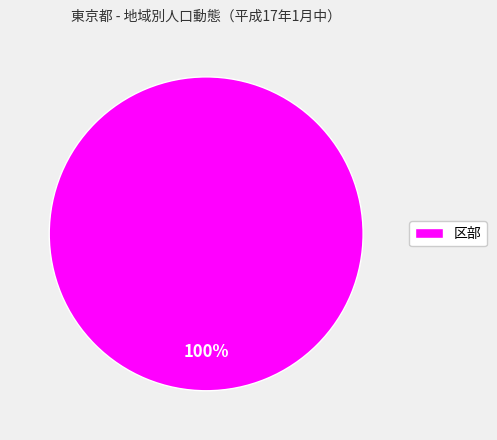

To the nearest percent, what percentage of the pie is 区部?

100%